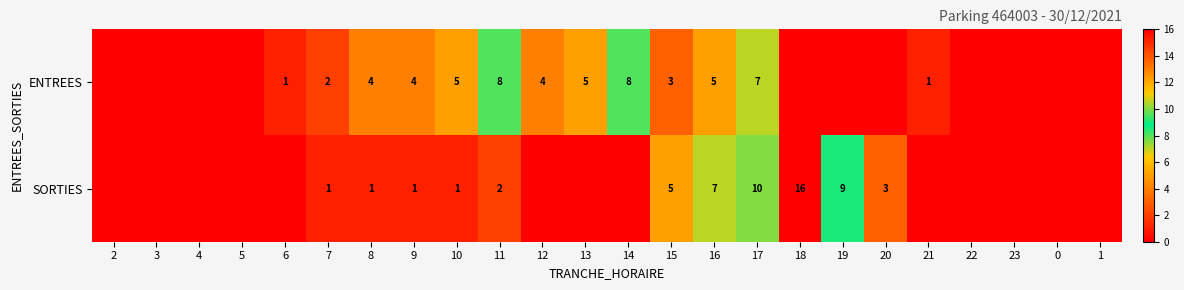

At 16, list the series in order from largest to smallest.

SORTIES, ENTREES